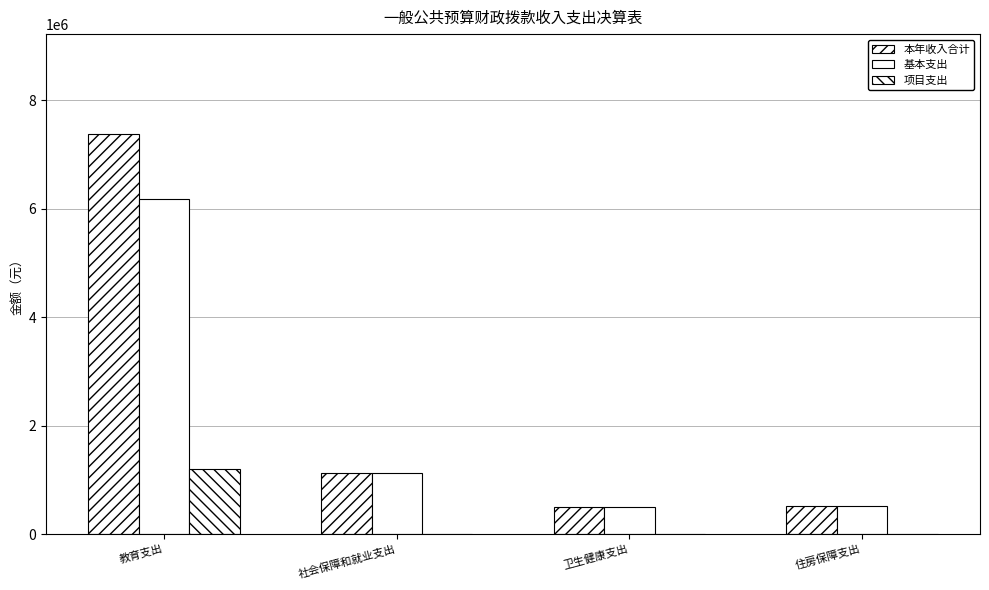

At which category is the sum across all series the highest?

教育支出